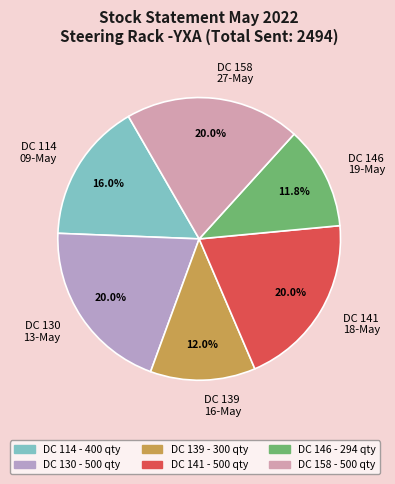

What percentage is NOT represented by DC 141 18-May?

80.0%